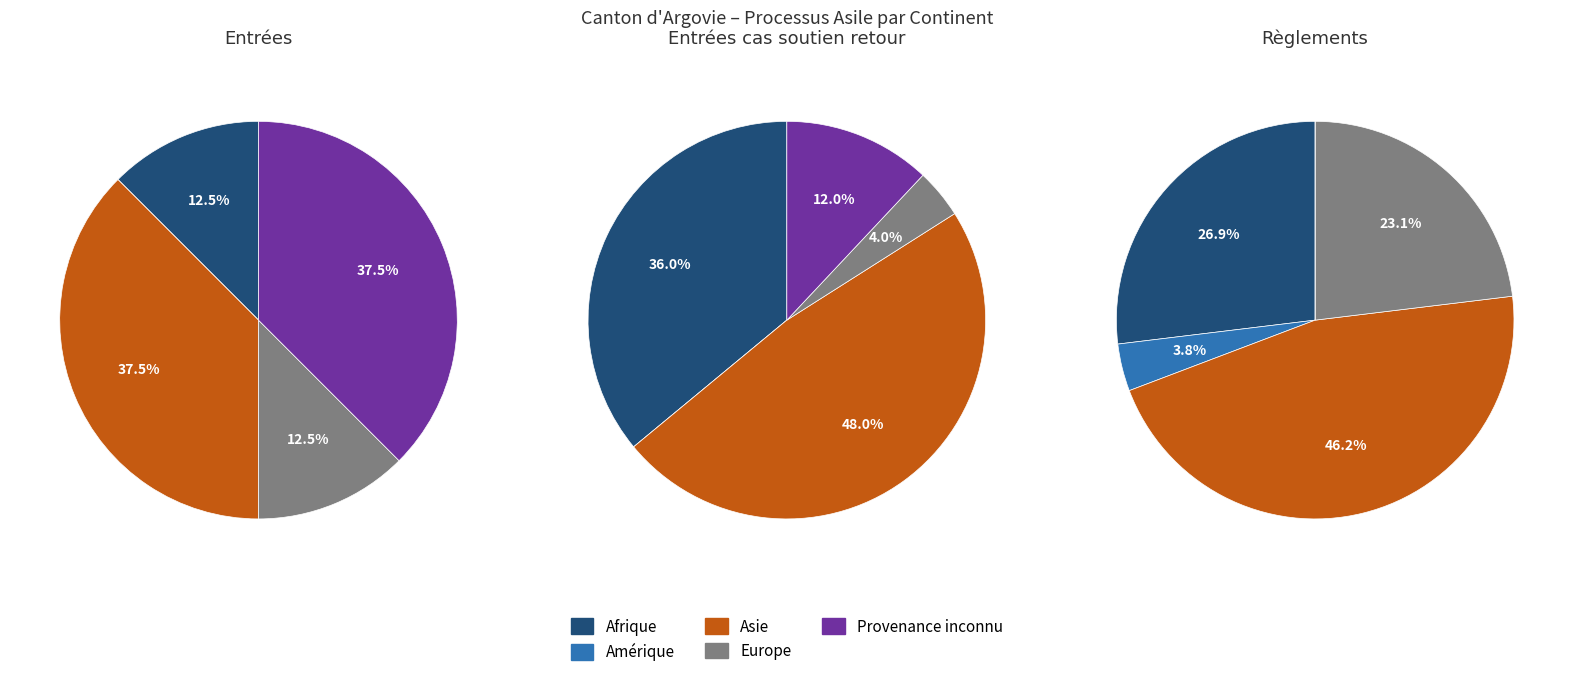

What is the largest slice in the pie chart?

Asie